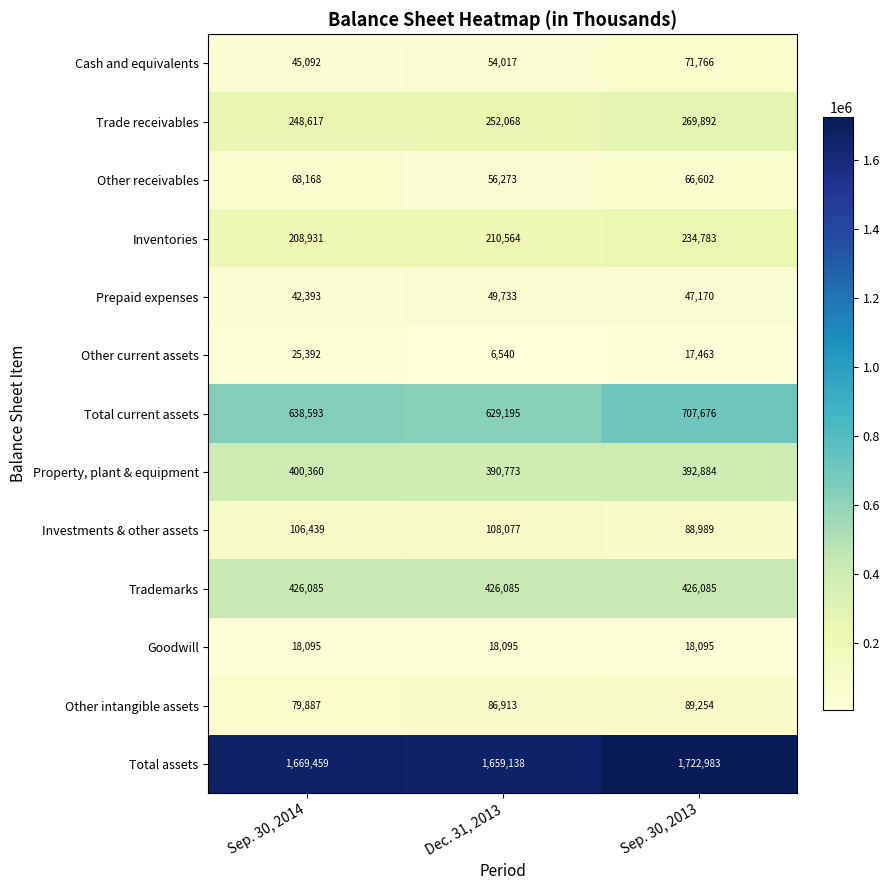

What is the approximate value of Property, plant & equipment at Dec. 31, 2013?

390773